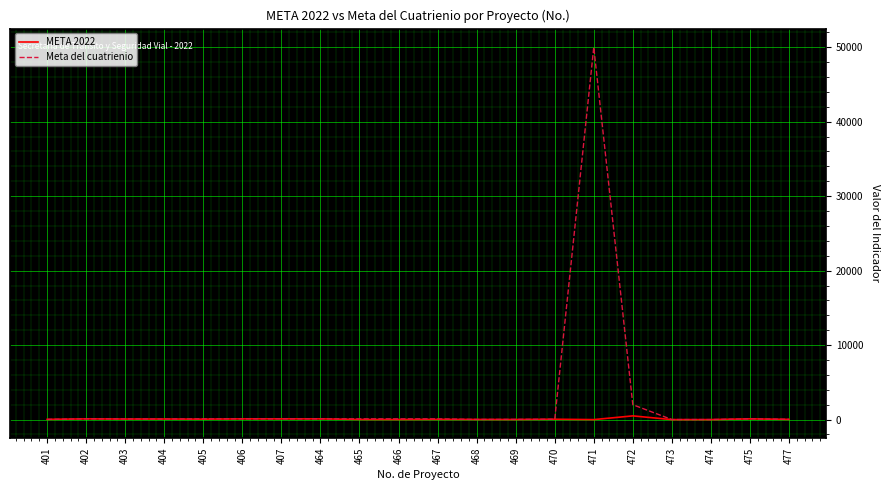

Count the number of categories in the chart.

20